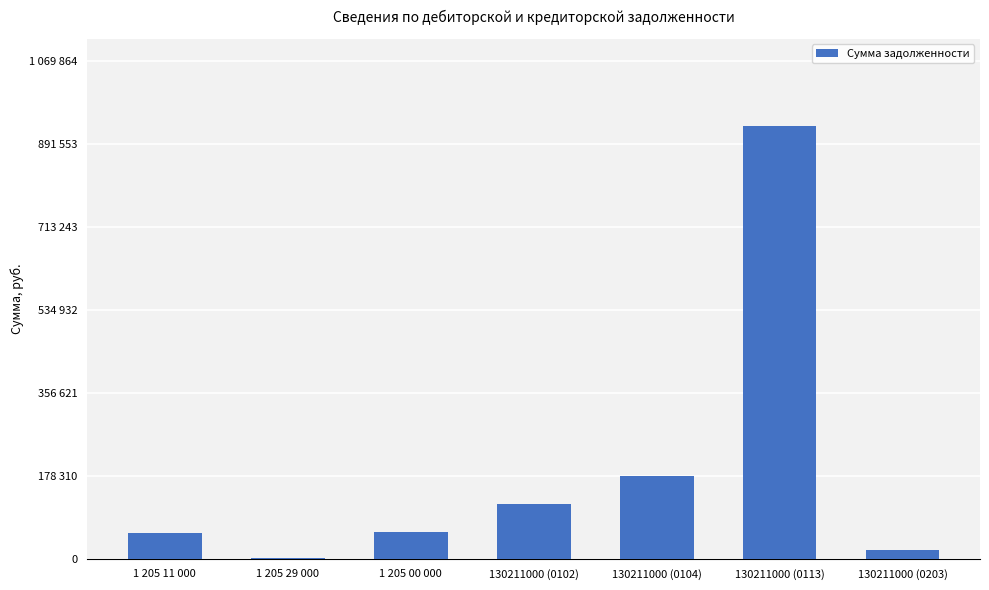

Read the value at 130211000 (0102).

119070.0